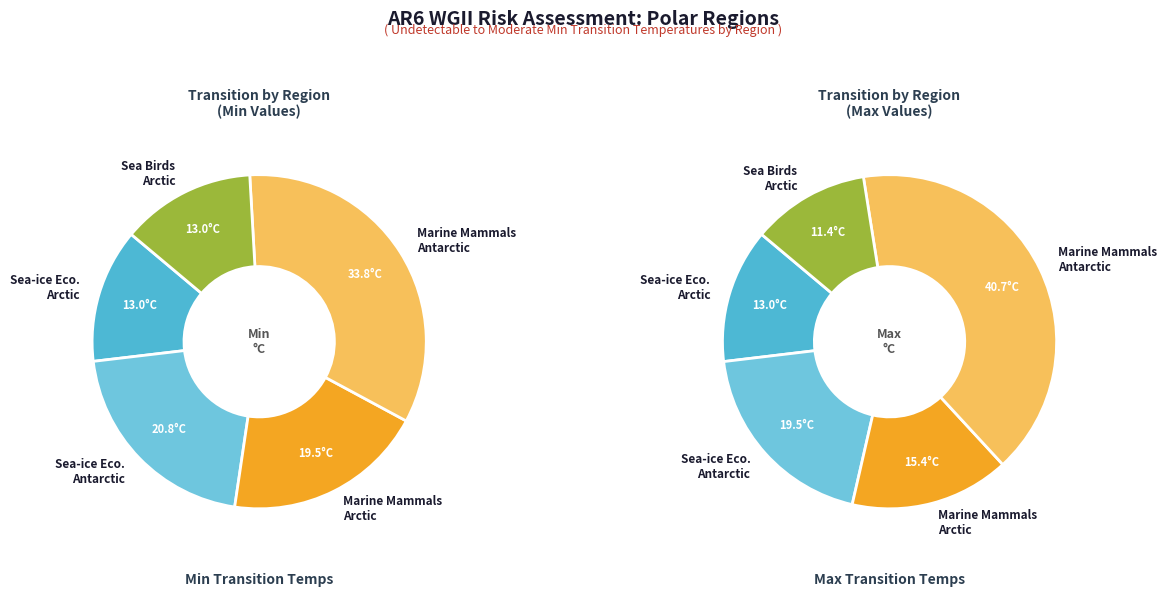

To the nearest percent, what is the combined percentage of Sea-ice Ecosystems Antarctic and Sea Birds Arctic?

34%